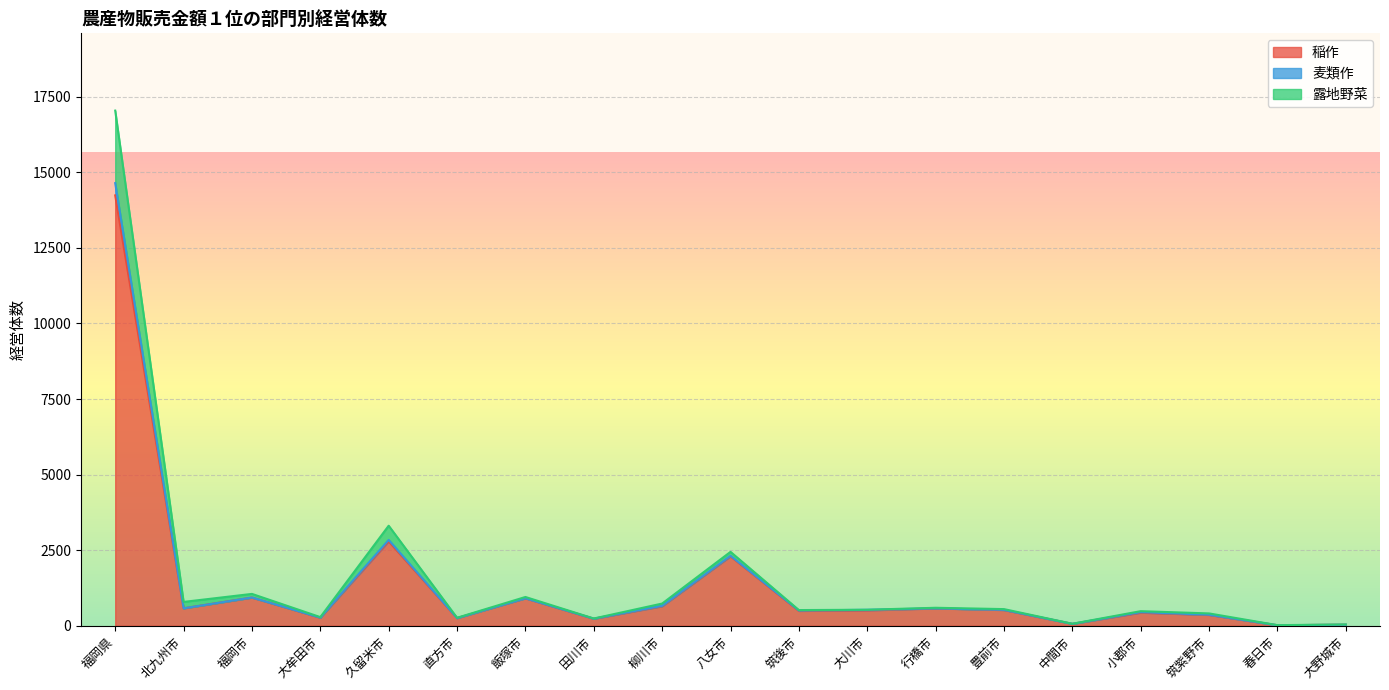

Which category has the highest value in the 稲作 series?

福岡県